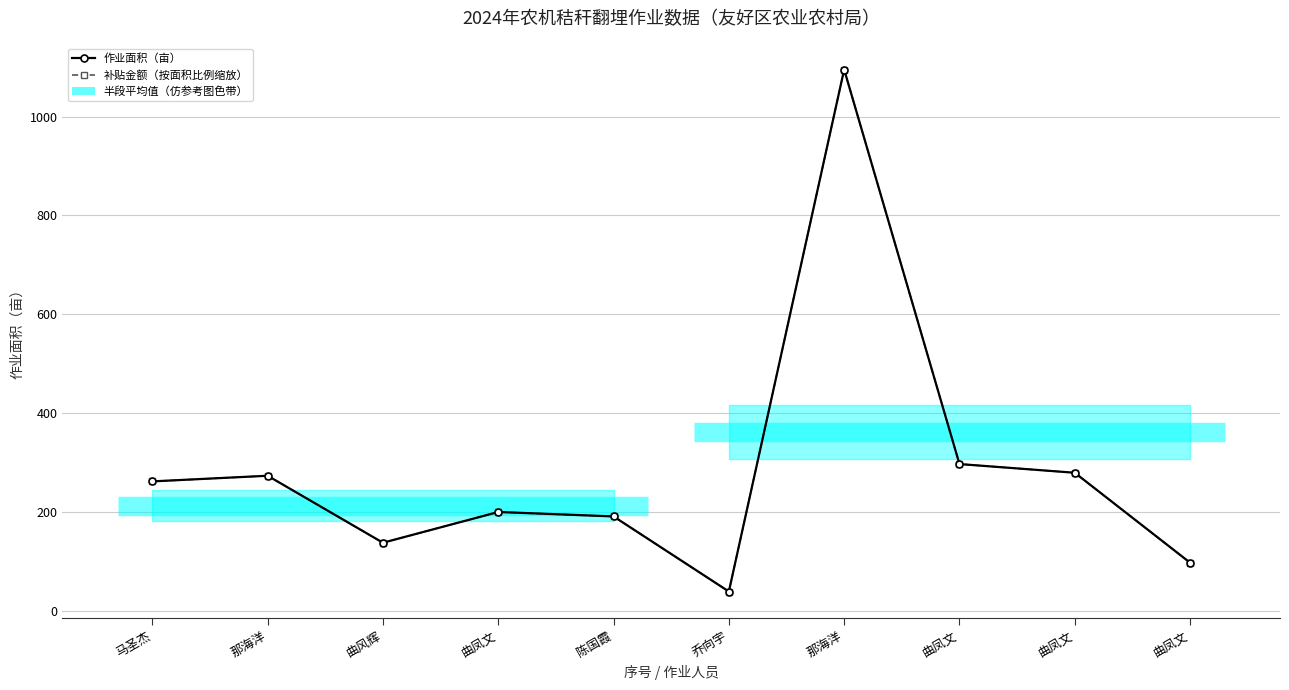

What is the highest value of the 作业面积（亩） series?

1095.0